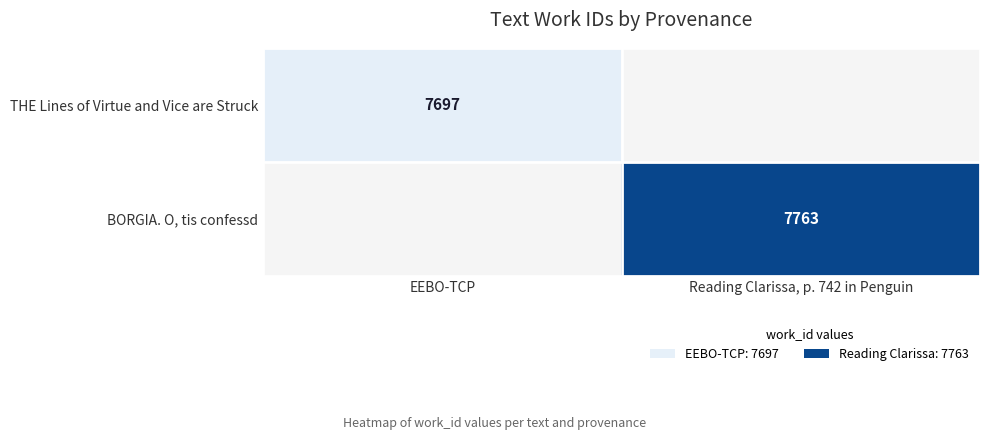

Is it true that BORGIA. O, tis confessd equals 7763 at Reading Clarissa, p. 742 in Penguin?

True